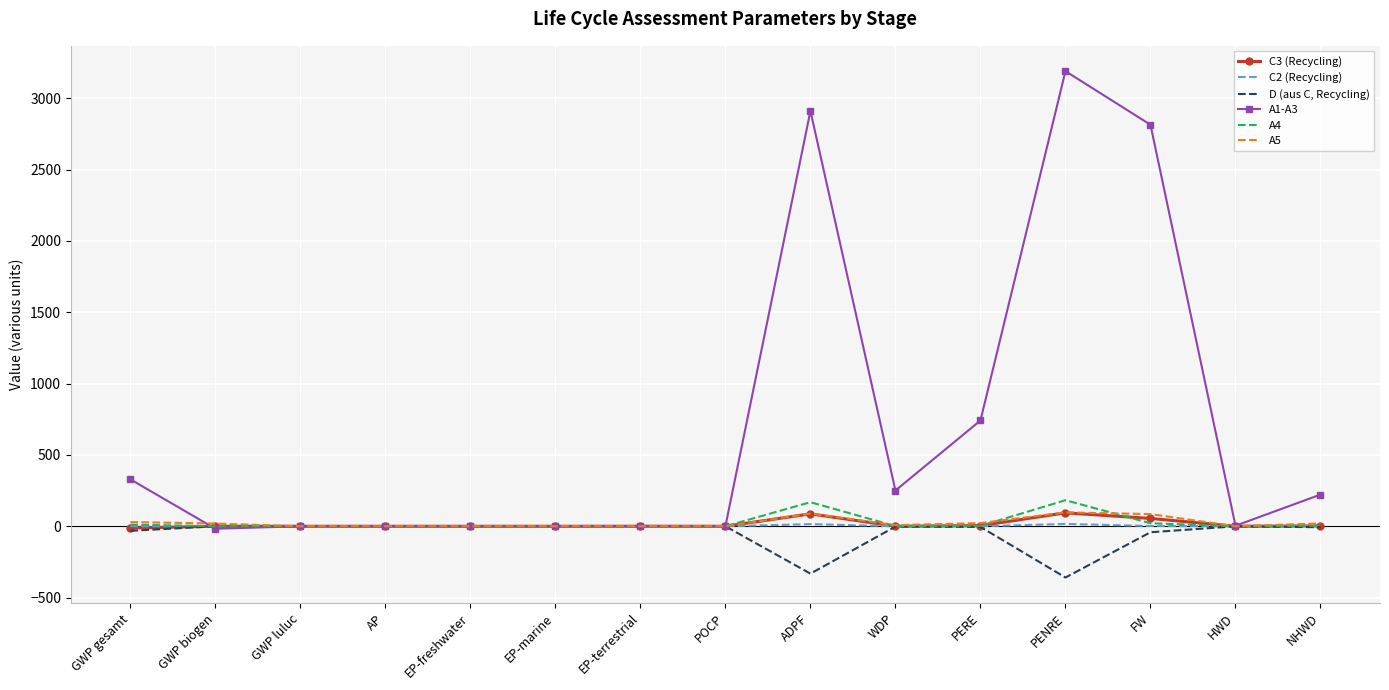

What is the difference between the maximum and minimum values in the A4 series?

182.6